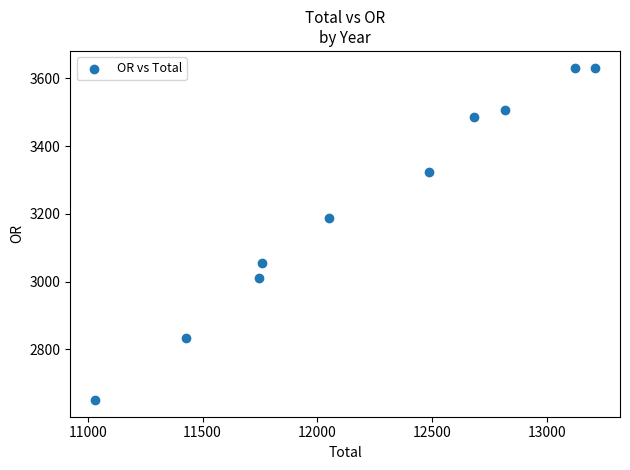

What Y value in the scatter plot is closest to 3141?

3188.4